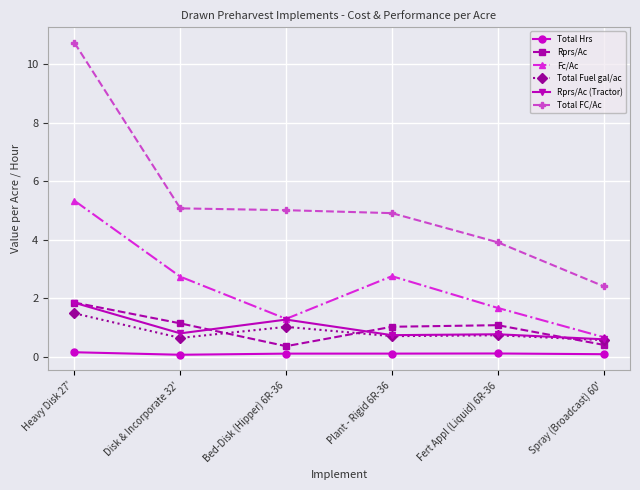

What is the difference between the maximum and minimum values in the Total Fuel gal/ac series?

0.9